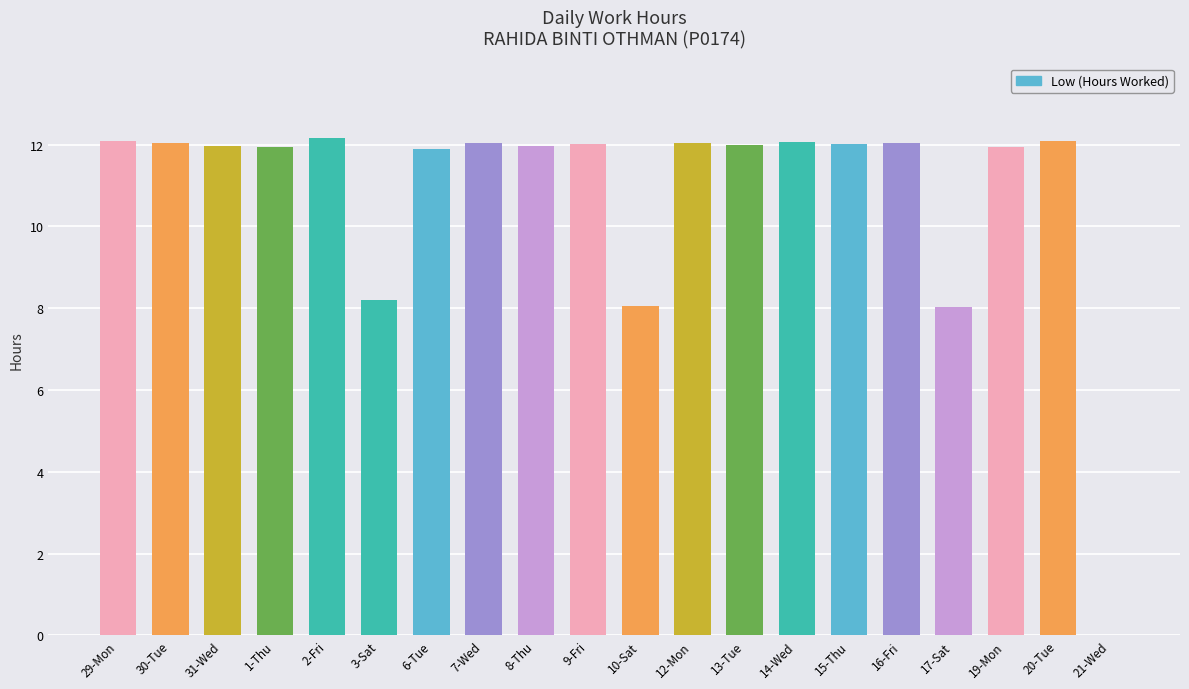

The value at 20-Tue is 7.8. True or false?

False